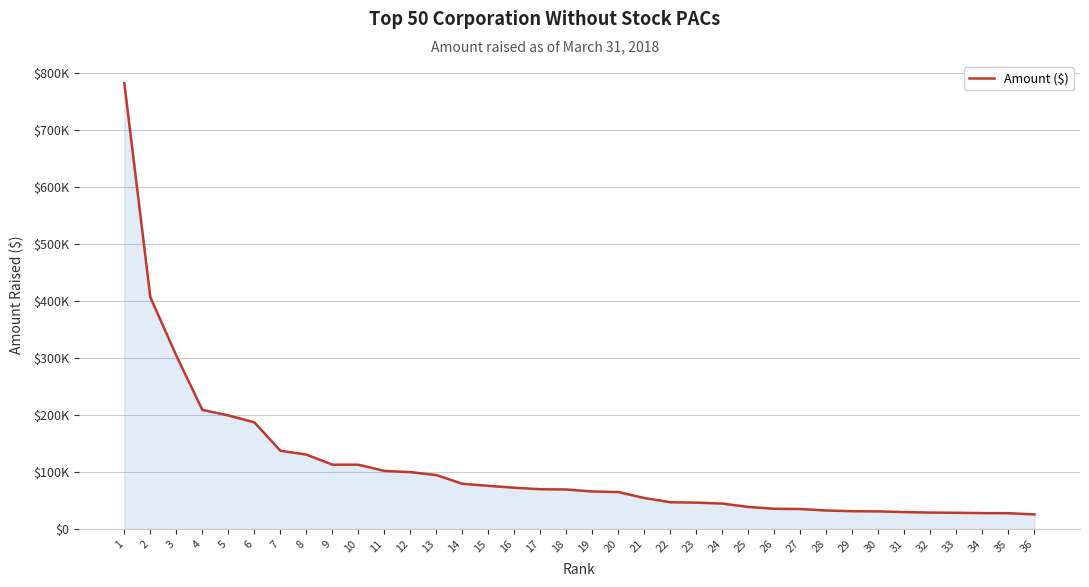

Is it true that the value at 15 is 75819.9?

True